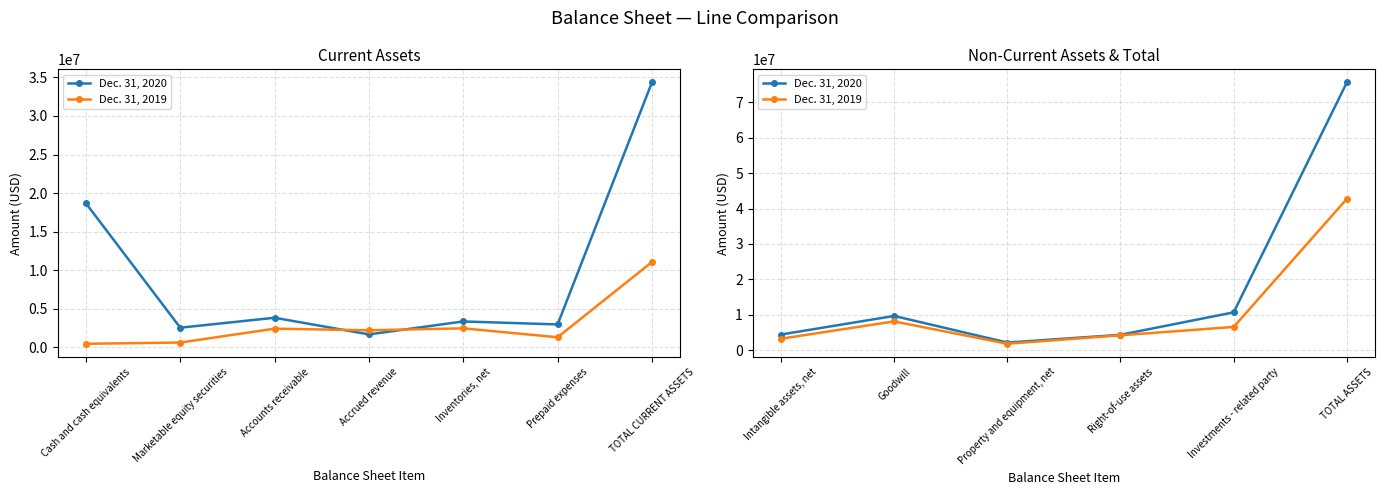

Is the value of Dec. 31, 2020 at Goodwill greater than the value of Dec. 31, 2019 at Property and equipment, net?

Yes